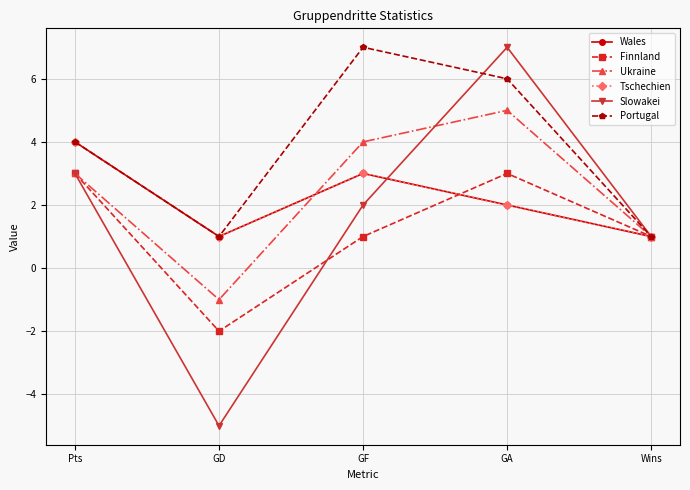

Between Pts and Wins, which series saw the biggest shift?

Wales